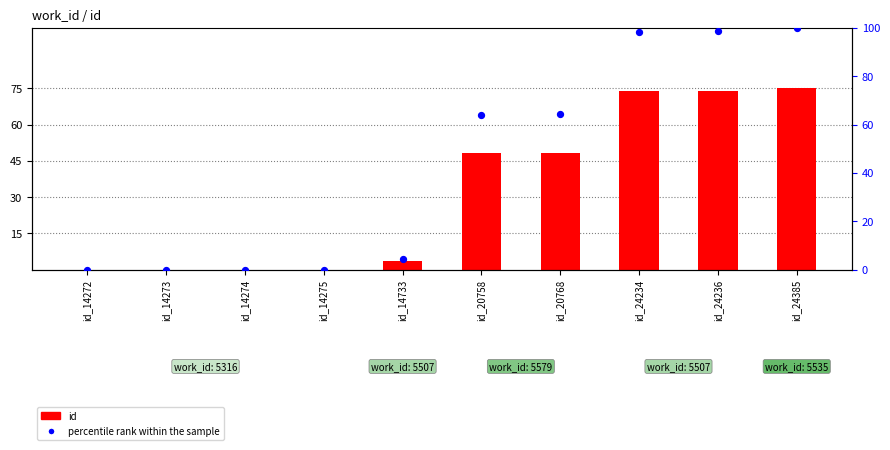

At how many categories does at least one series exceed 89?

3